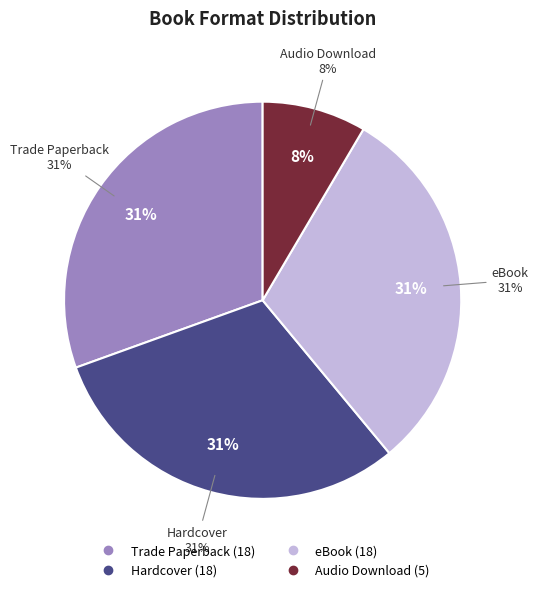

Does Trade Paperback represent more than half of the total?

No